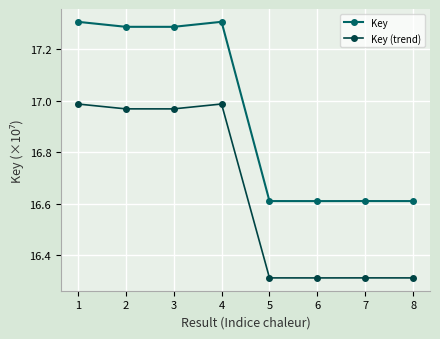

Rank the series at 4 from highest to lowest value.

Key, Key (trend)